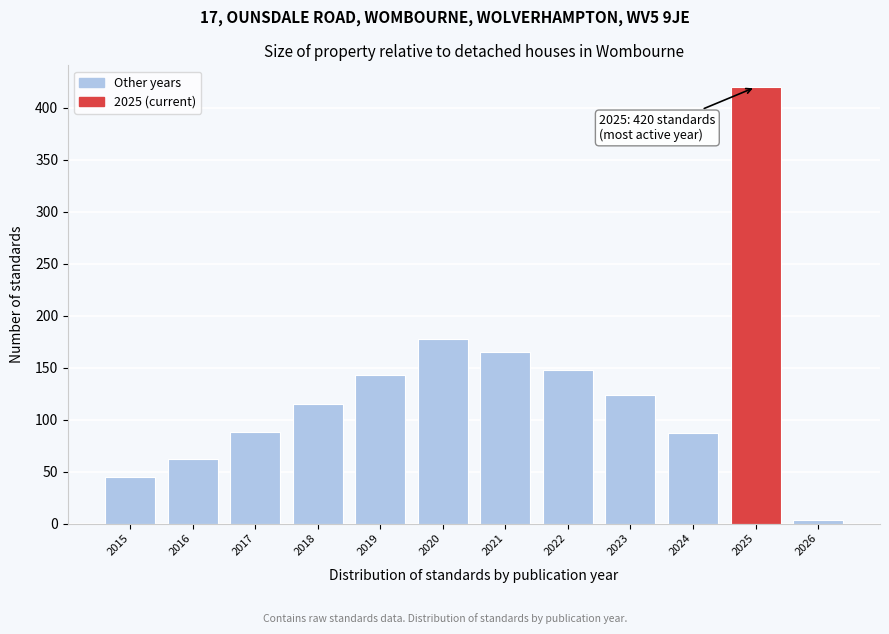

The chart shows a value of 234 at 2021. True or false?

False